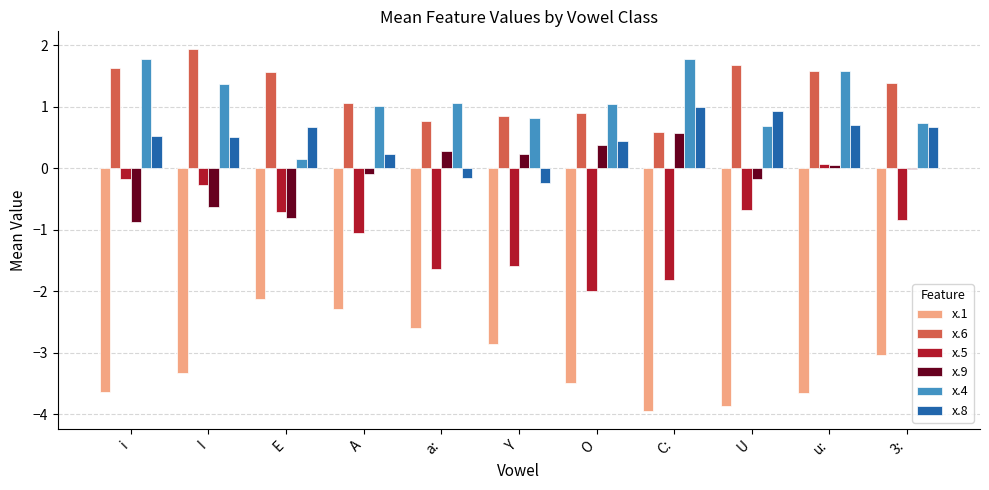

At which label does x.5 reach its peak?

u: